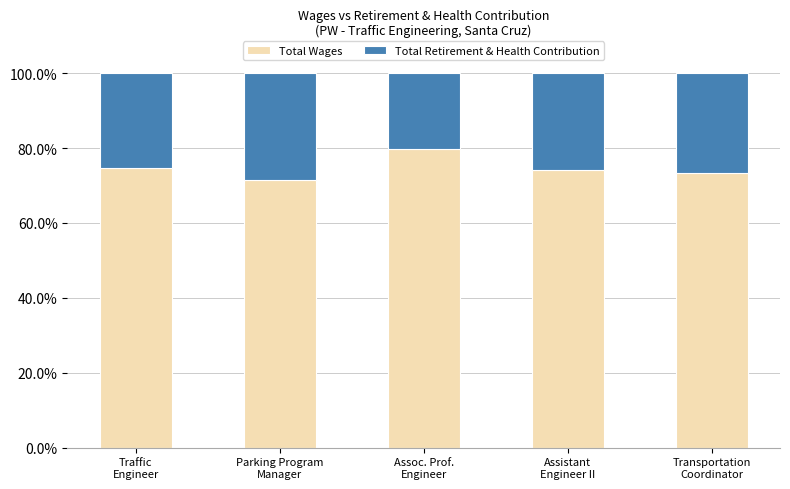

What is the highest value of the Total Wages series?

79.7